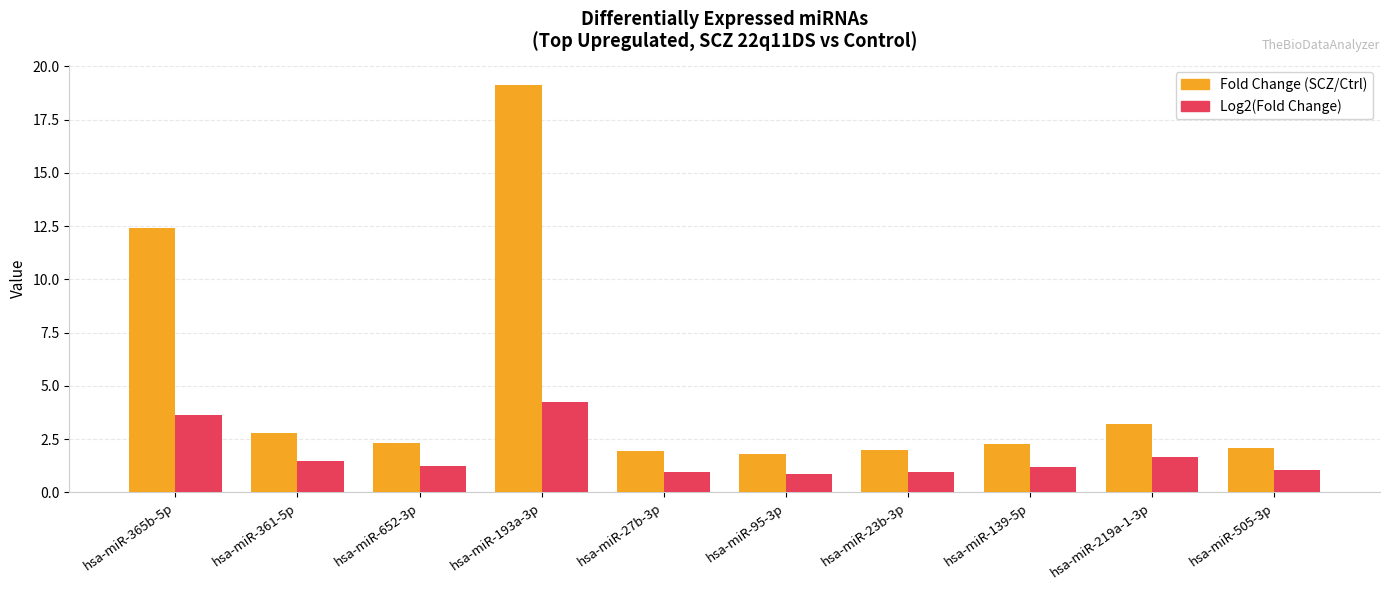

List the series in order of their overall mean, lowest first.

Log2(Fold Change), Fold Change (SCZ/Ctrl)